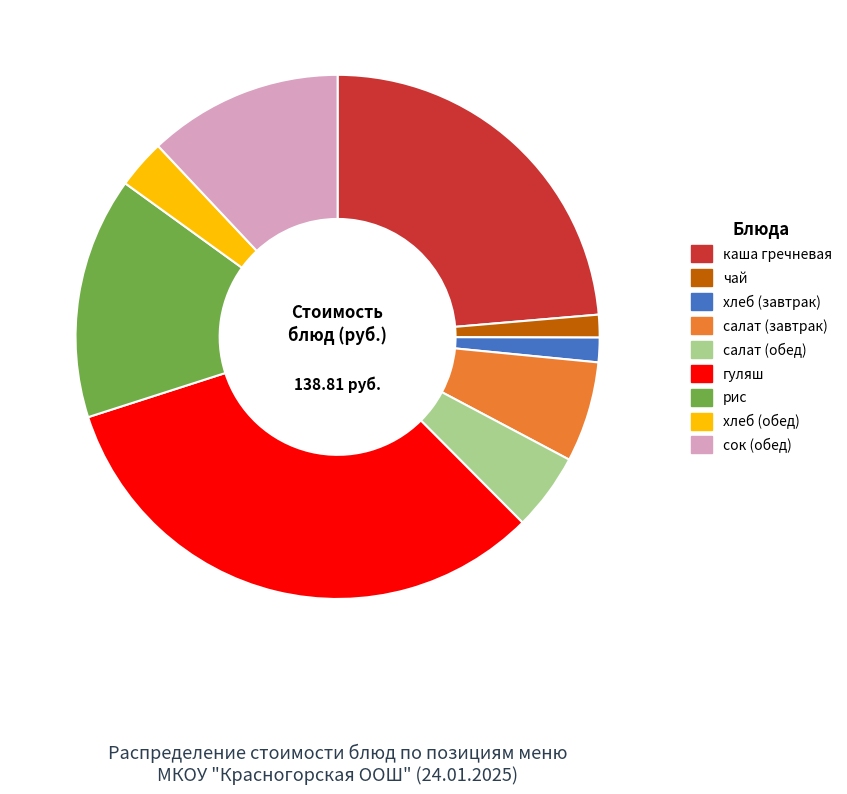

Which category has the biggest portion of the pie?

гуляш